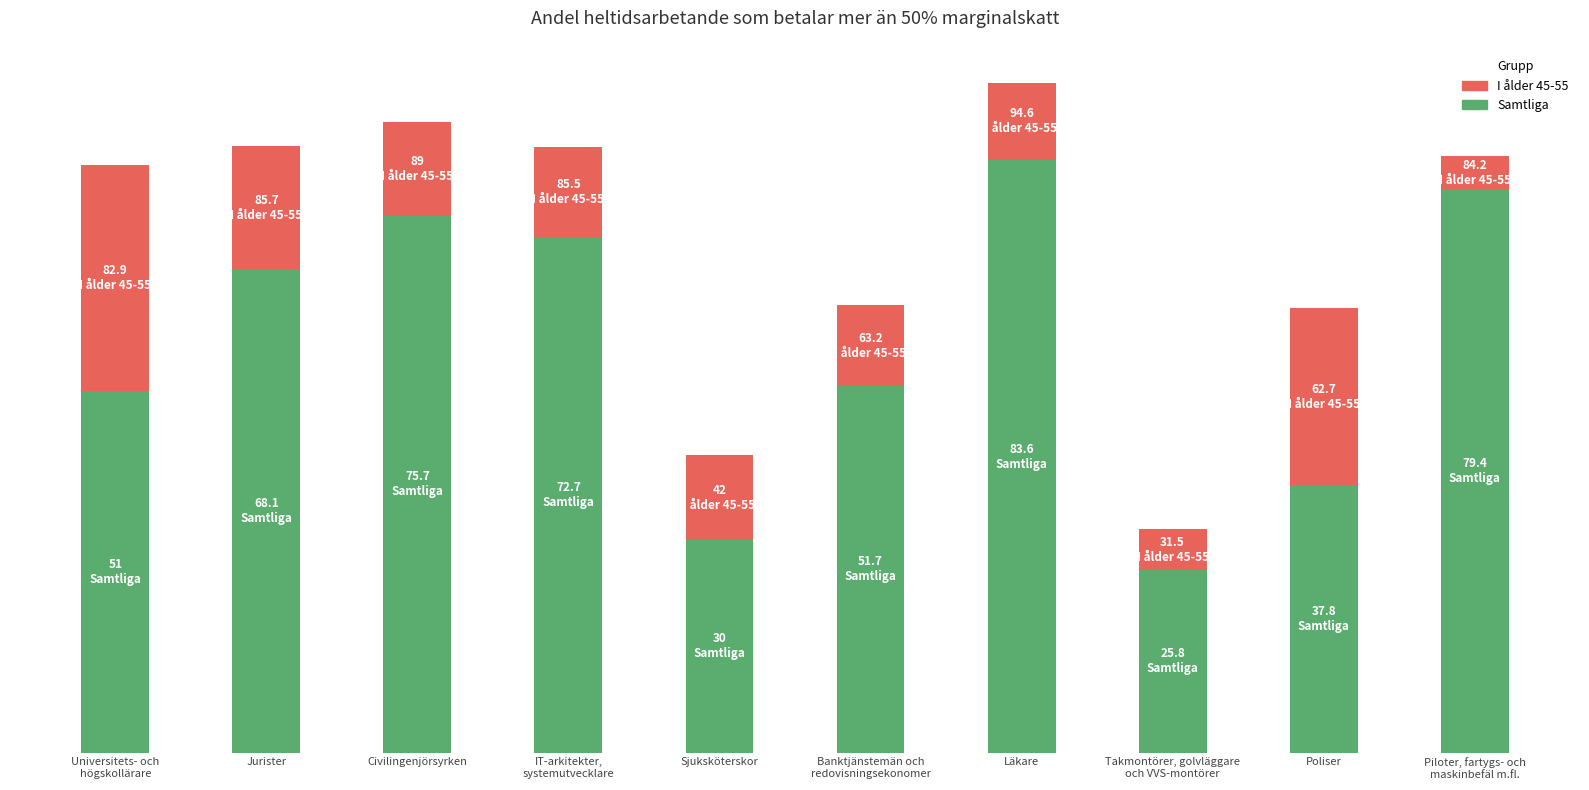

What position from the left is Jurister?

2